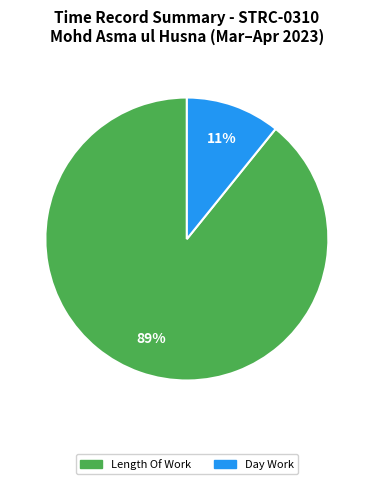

To the nearest percent, what is the difference between the largest and smallest slice percentages?

78%